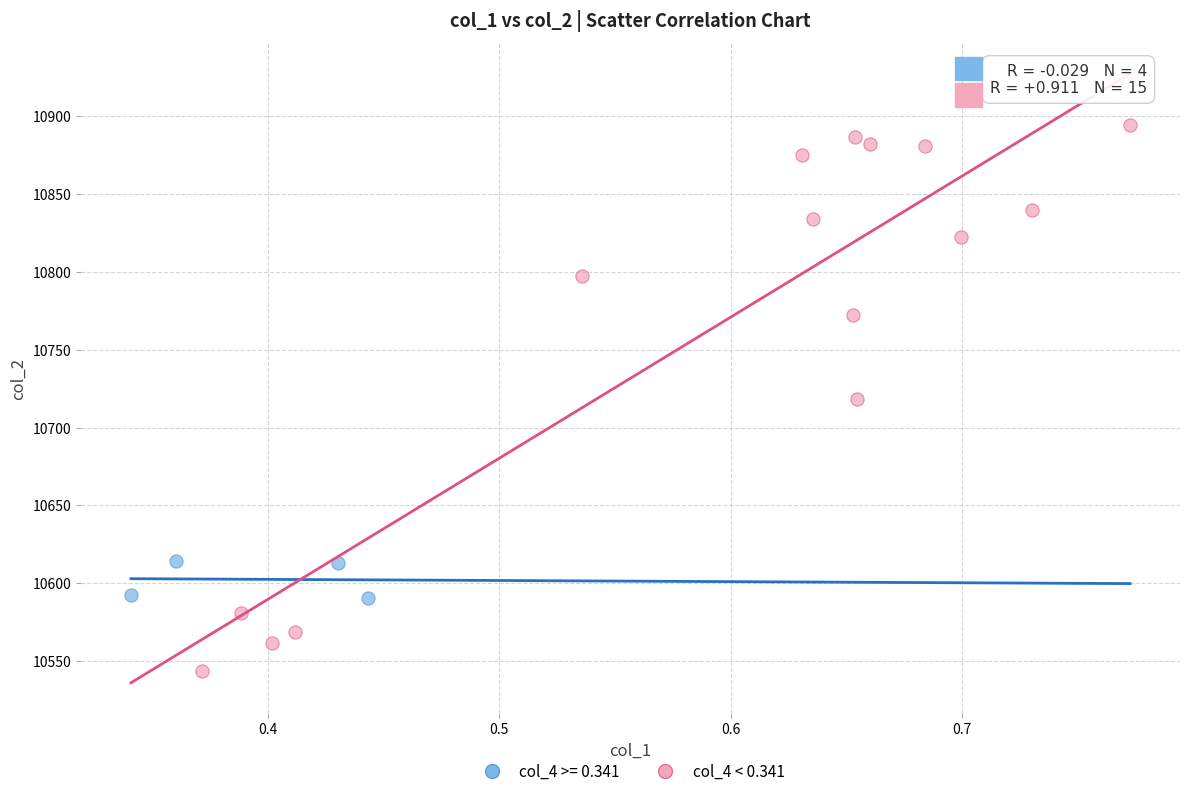

Which series contains the highest Y value?

col_4 < 0.341